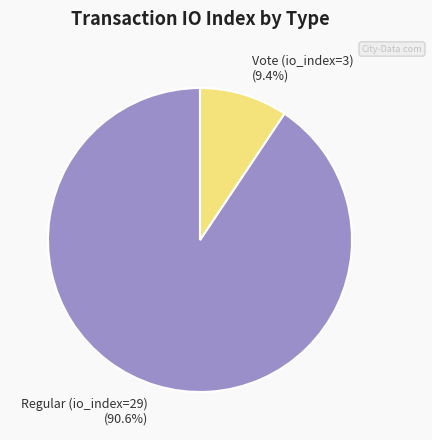

Count the number of slices in the pie.

2